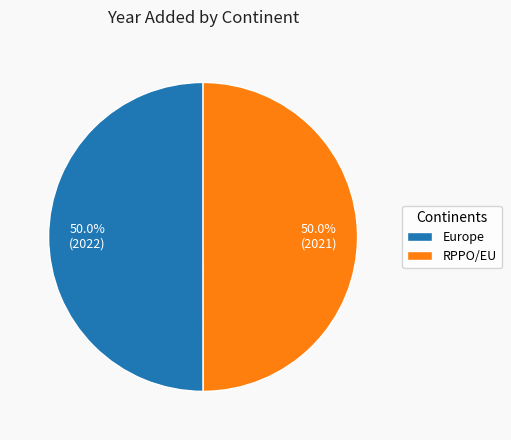

What is the total percentage of RPPO/EU and Europe?

100.0%